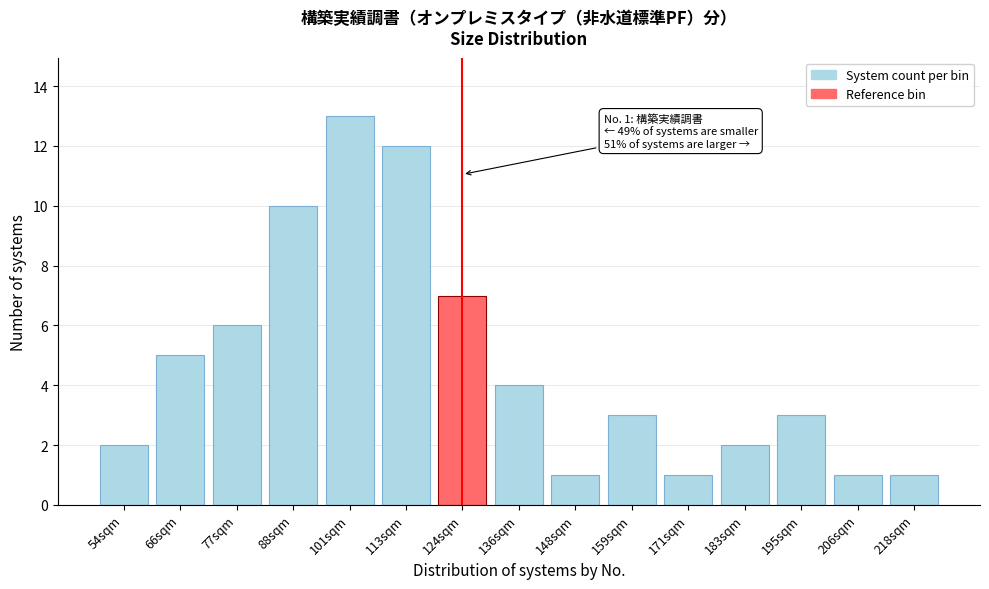

Reading right to left, transcribe all the data shown in this chart.

218sqm=1	206sqm=1	195sqm=3	183sqm=2	171sqm=1	159sqm=3	148sqm=1	136sqm=4	124sqm=7	113sqm=12	101sqm=13	88sqm=10	77sqm=6	66sqm=5	54sqm=2